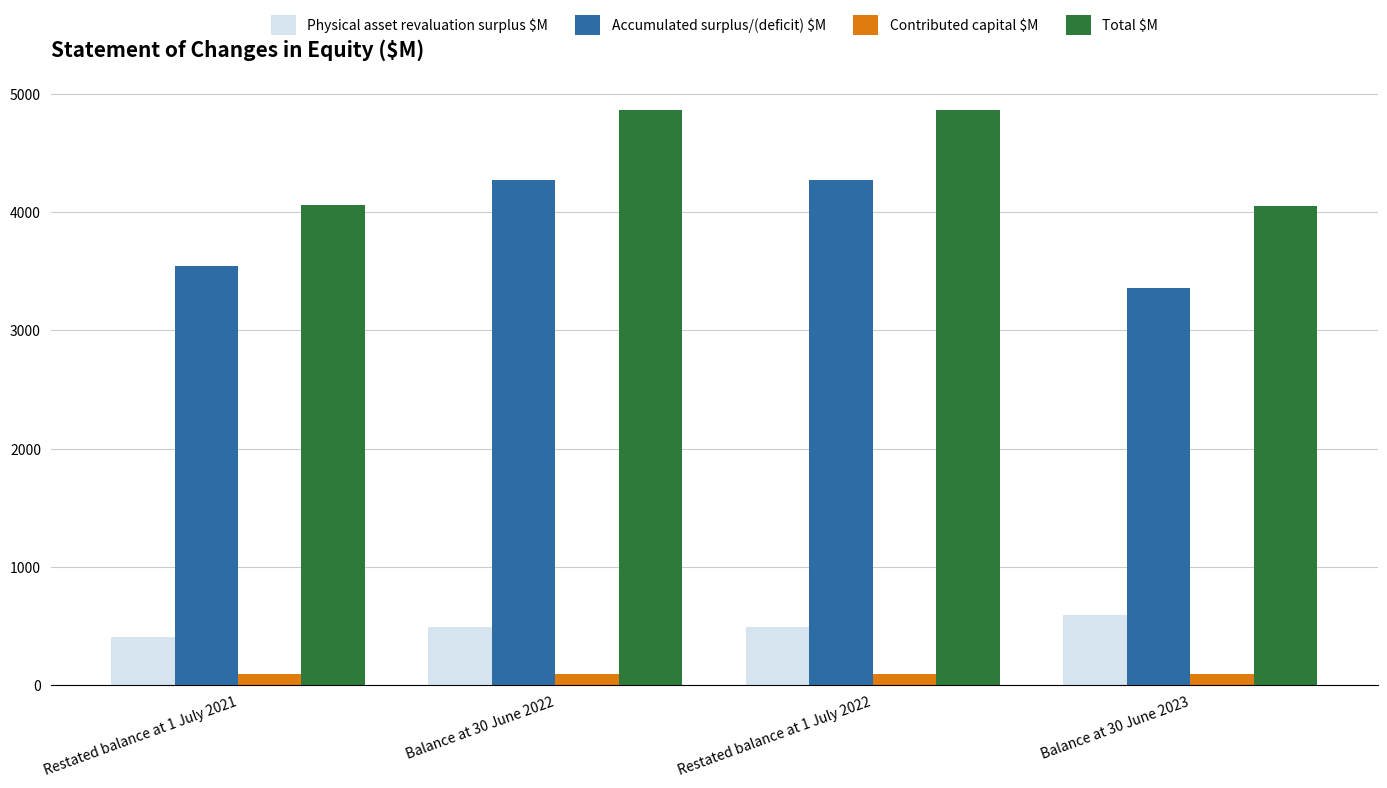

What is the sum of all Contributed capital $M values?

386.1